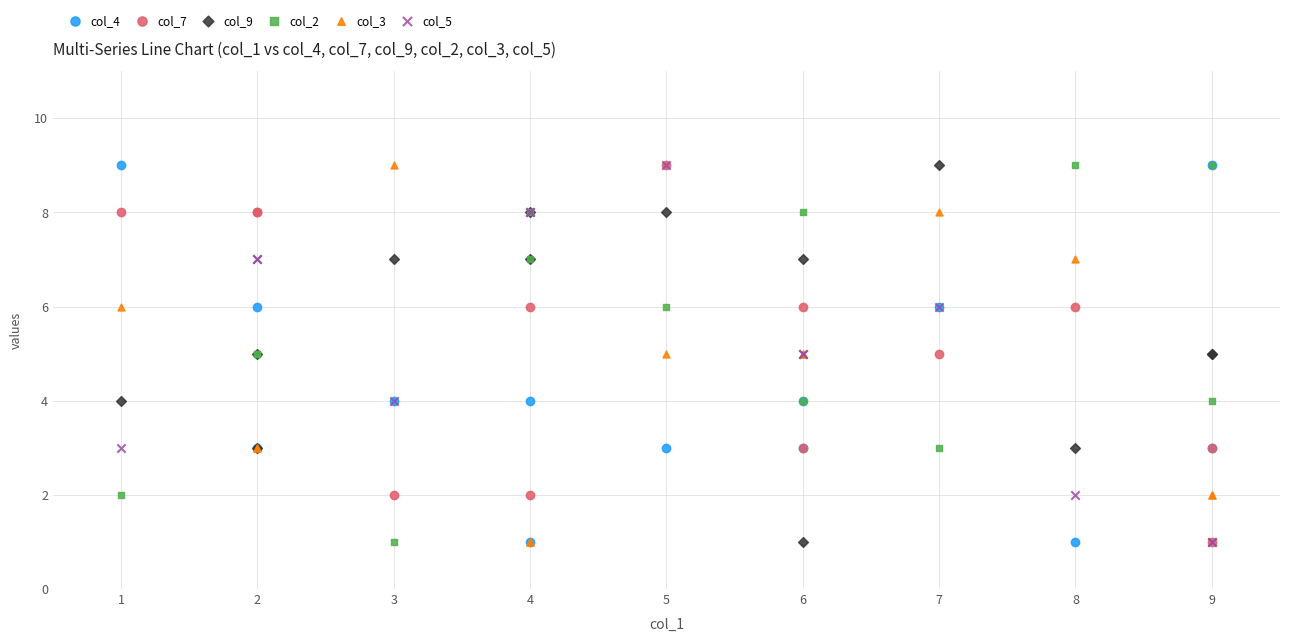

What are all the series names shown in the legend?

col_4, col_7, col_9, col_2, col_3, col_5